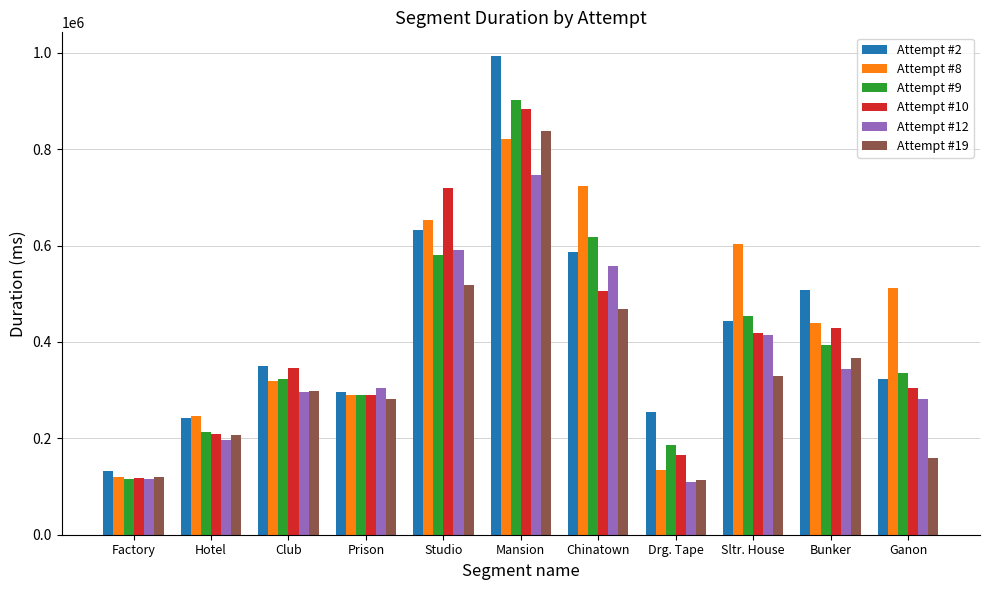

What is the average value of the Attempt #8 series?

441983